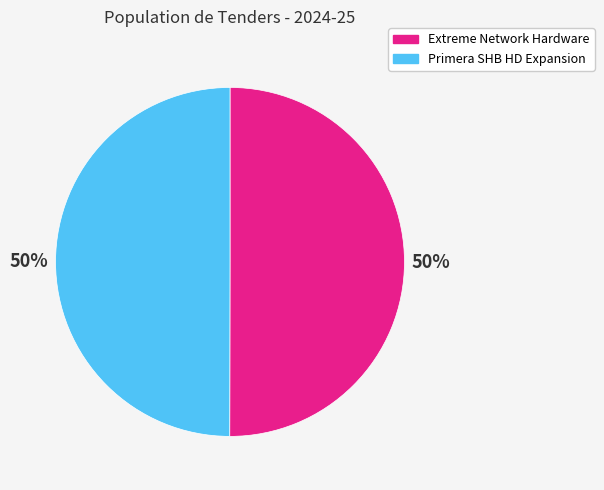

To the nearest percent, what is the average slice percentage?

50%